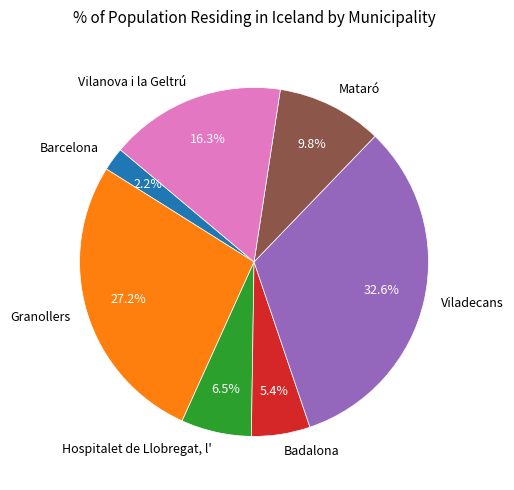

Which category has the smallest portion of the pie?

Barcelona